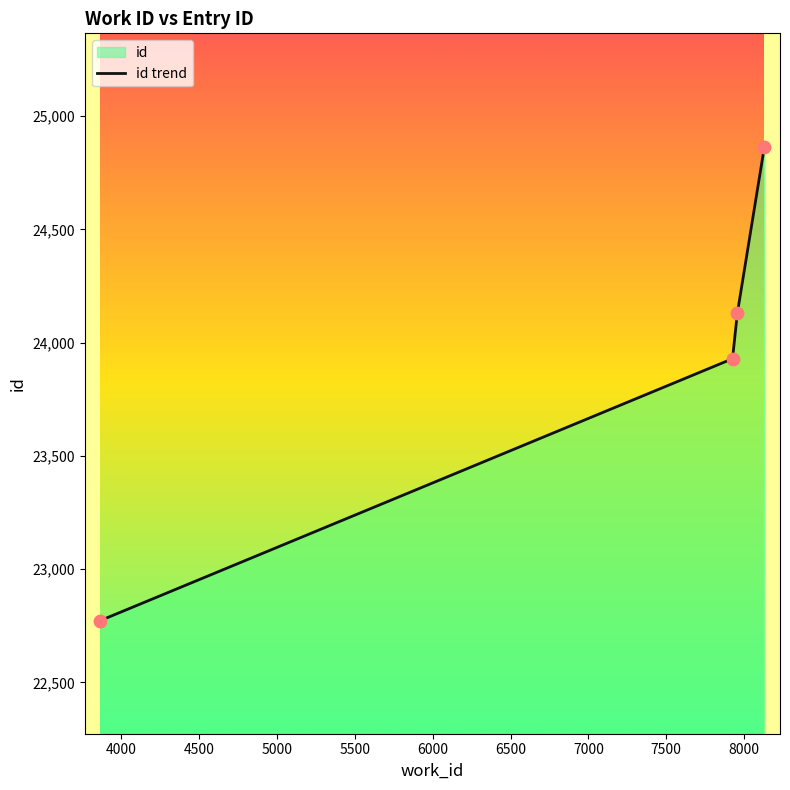

What is the minimum value shown in the chart?

22773